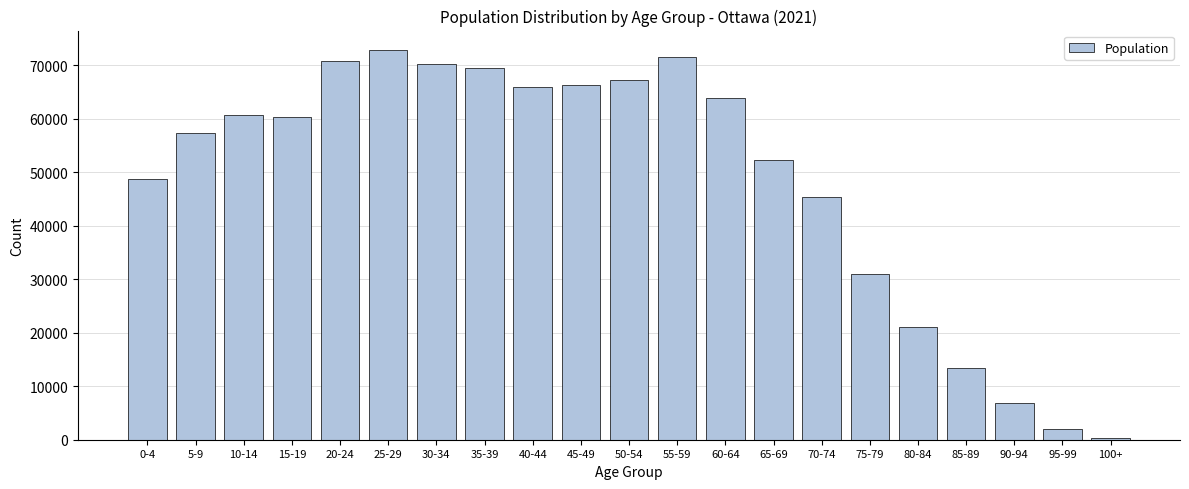

Reading left to right, transcribe all the data shown in this chart.

0-4=48790	5-9=57410	10-14=60720	15-19=60385	20-24=70785	25-29=72830	30-34=70190	35-39=69520	40-44=65890	45-49=66240	50-54=67265	55-59=71465	60-64=63795	65-69=52355	70-74=45375	75-79=30940	80-84=21080	85-89=13385	90-94=6775	95-99=1960	100+=275